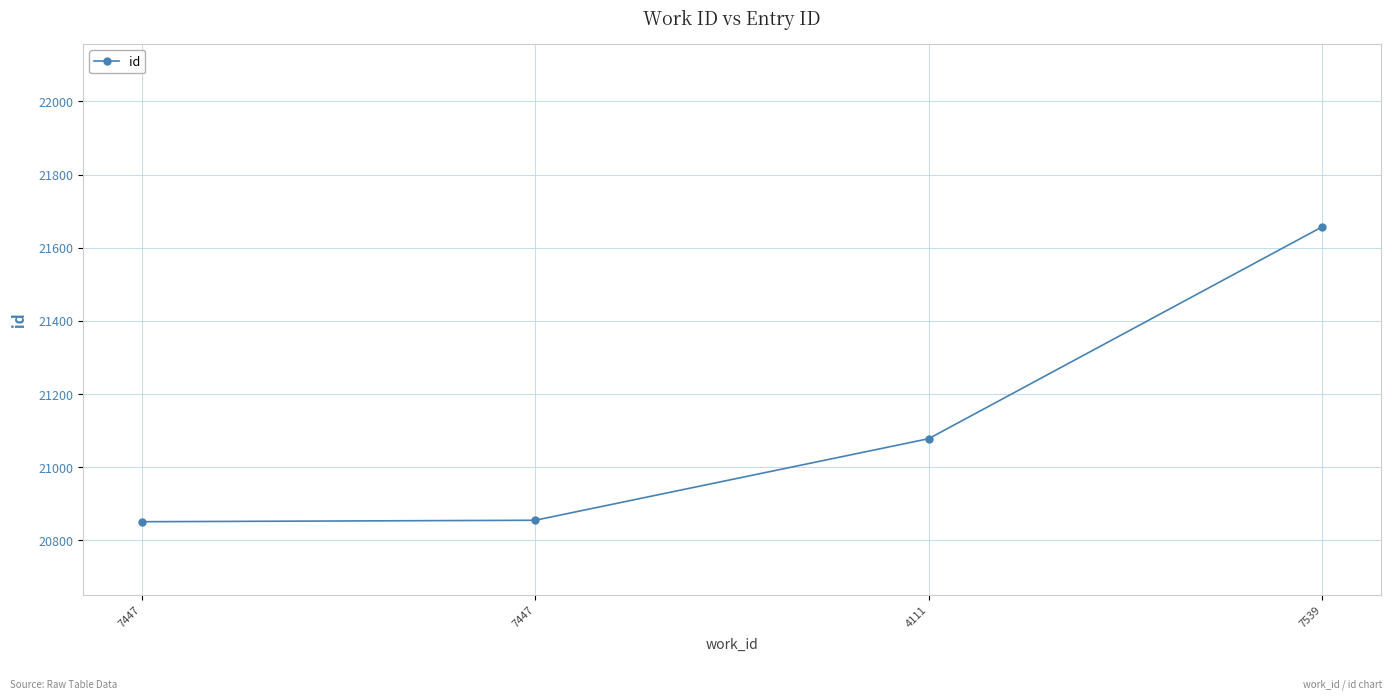

How many data points are less than 21078?

2